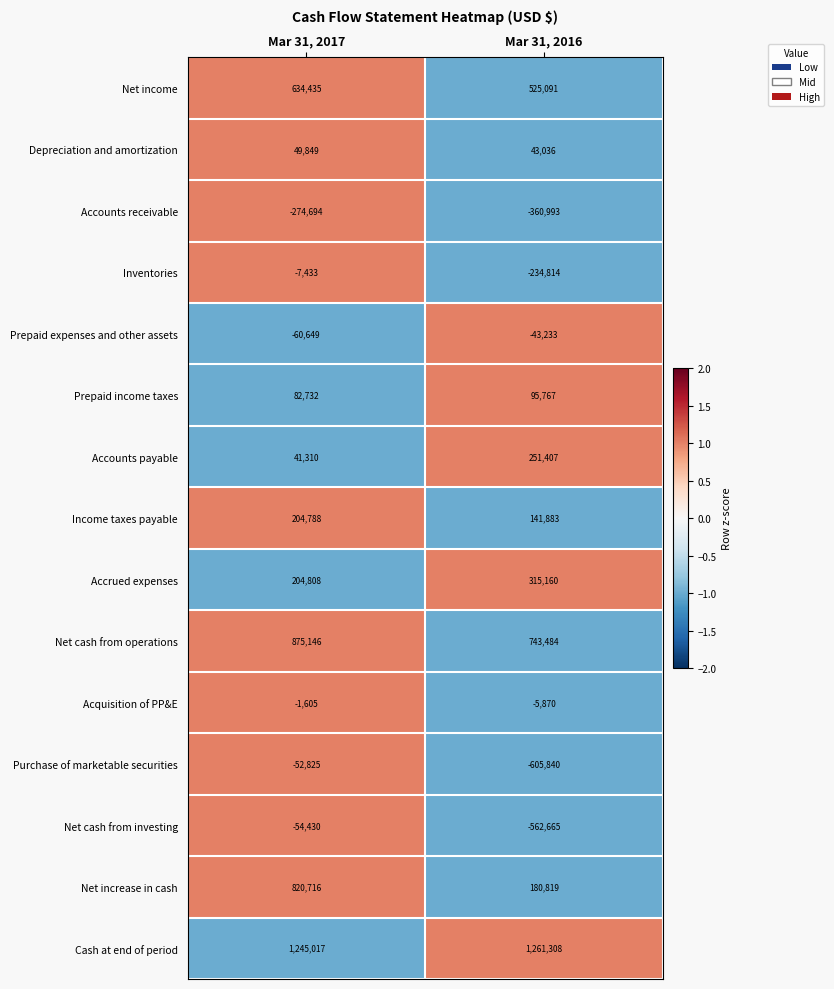

Count the number of categories in the chart.

2